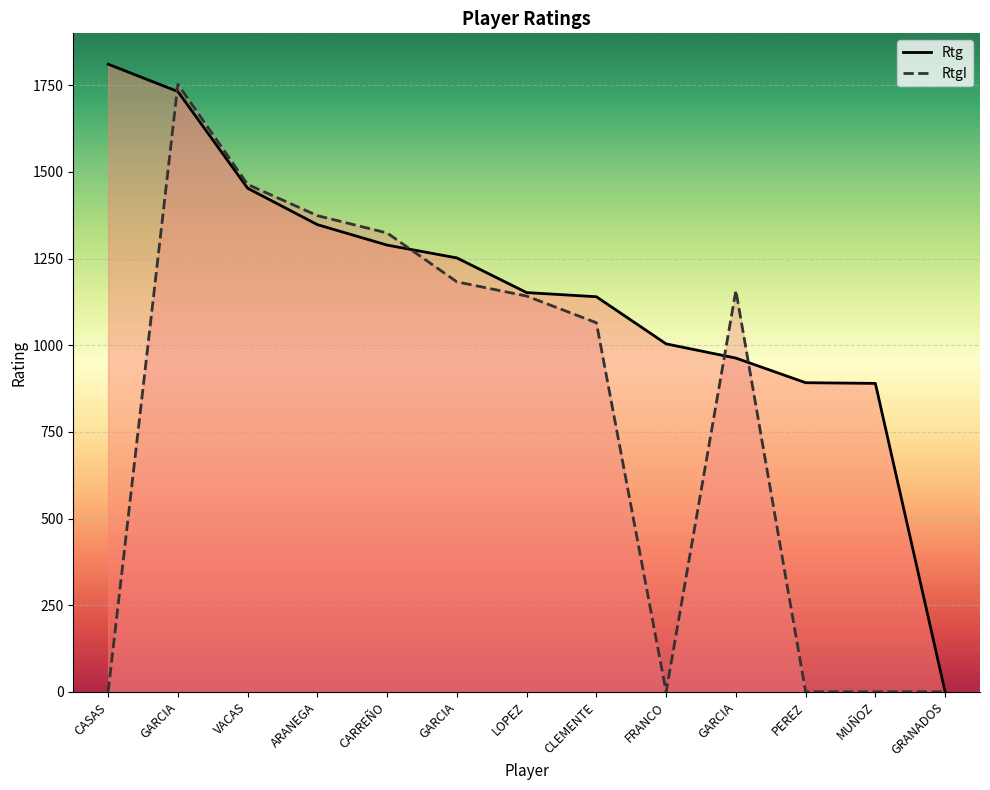

At which category is the sum across all series the highest?

GARCIA